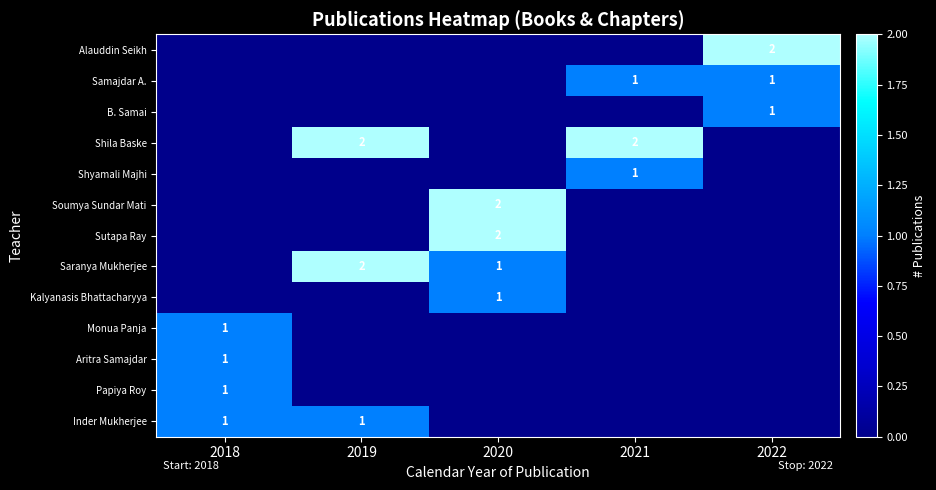

Is it true that B. Samai equals 1 at 2022?

True